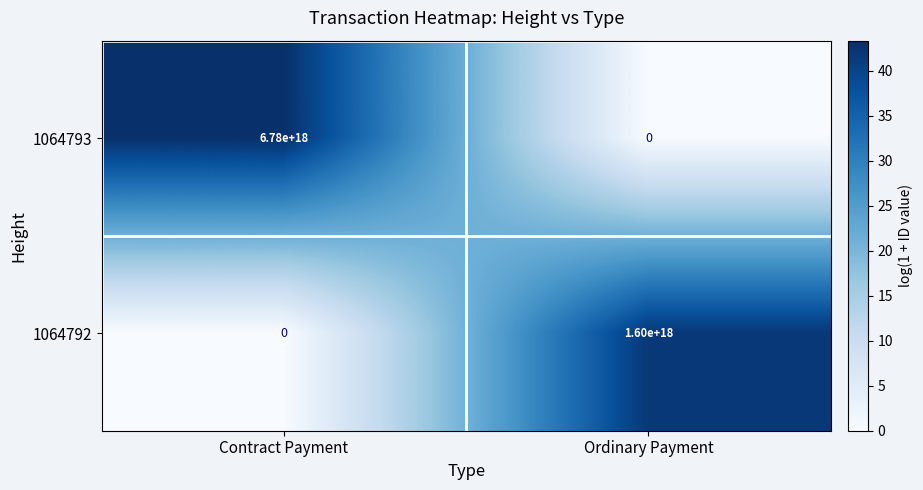

True or false: 1064793 has a value of -2051279261063930624 at Ordinary Payment.

False